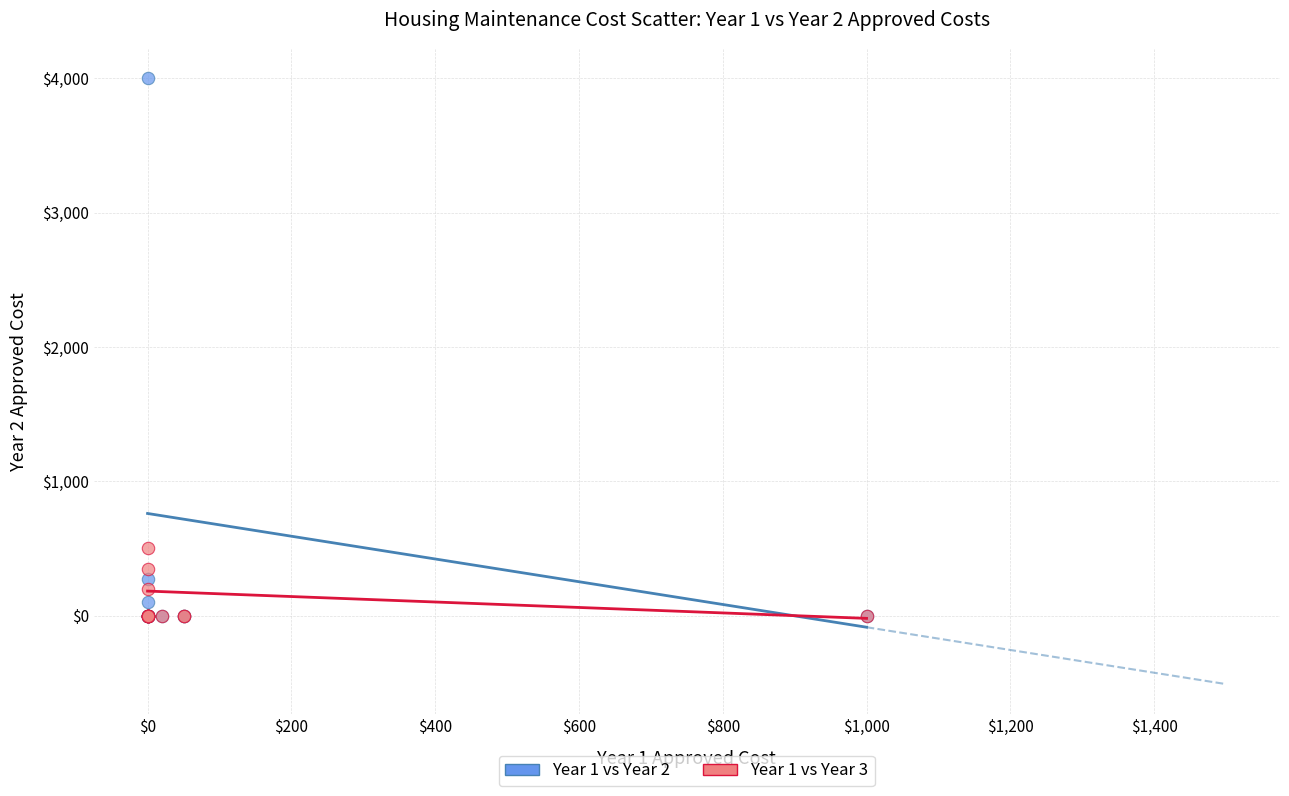

Which series contains the highest Y value?

Year 1 vs Year 2